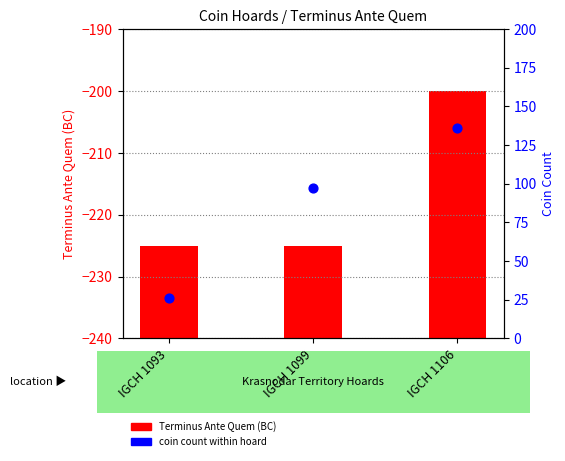

Is the value of Terminus Ante Quem at IGCH 1106 greater than the value of Coin count at IGCH 1106?

No